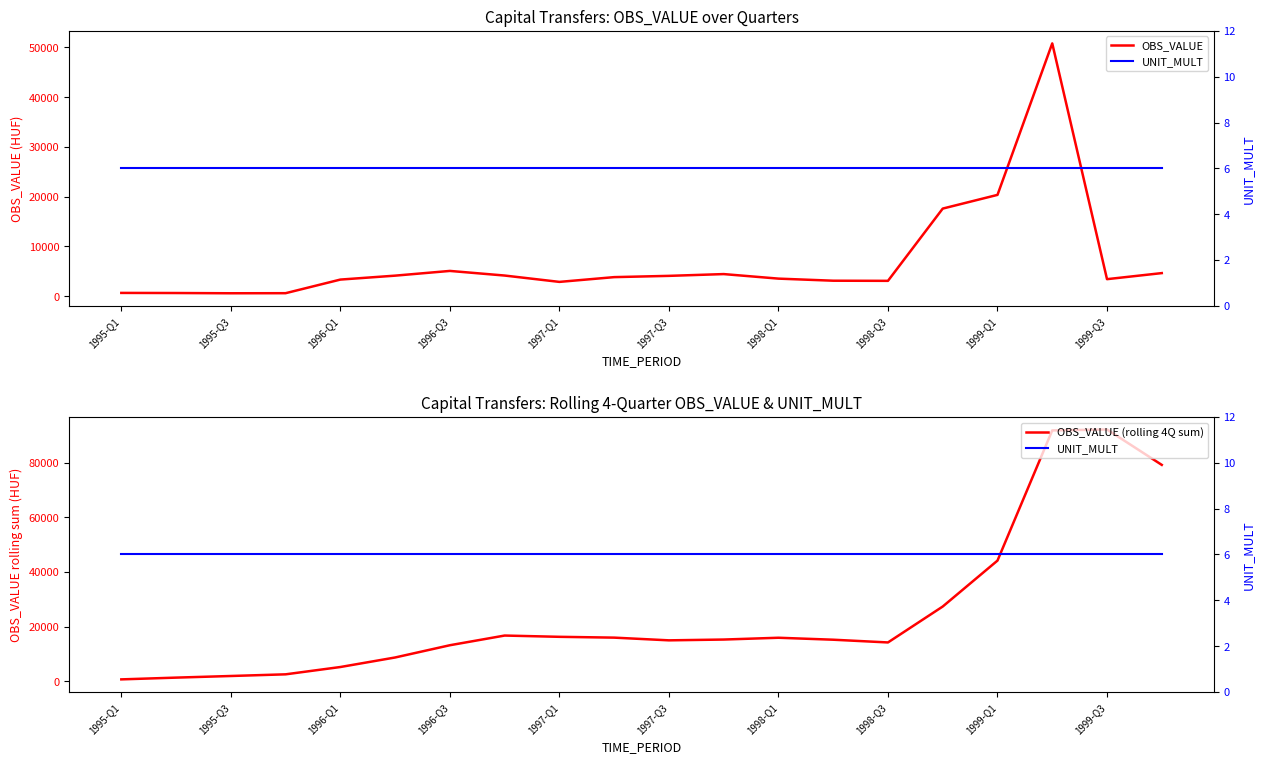

Rank the series by their average value, from lowest to highest.

UNIT_MULT, OBS_VALUE, OBS_VALUE (rolling 4Q sum)